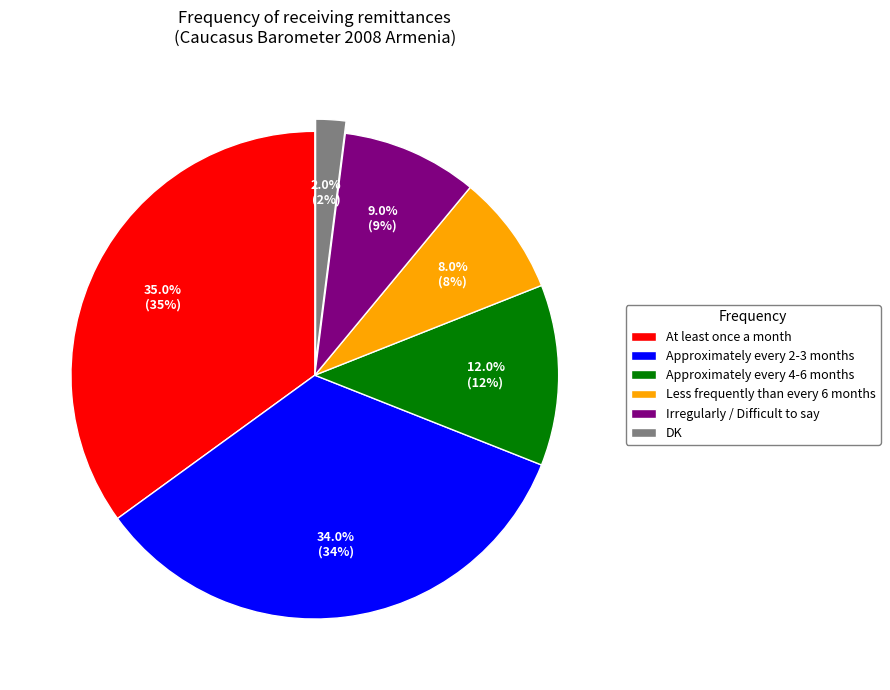

Does Approximately every 2-3 months account for over 50% of the chart?

No